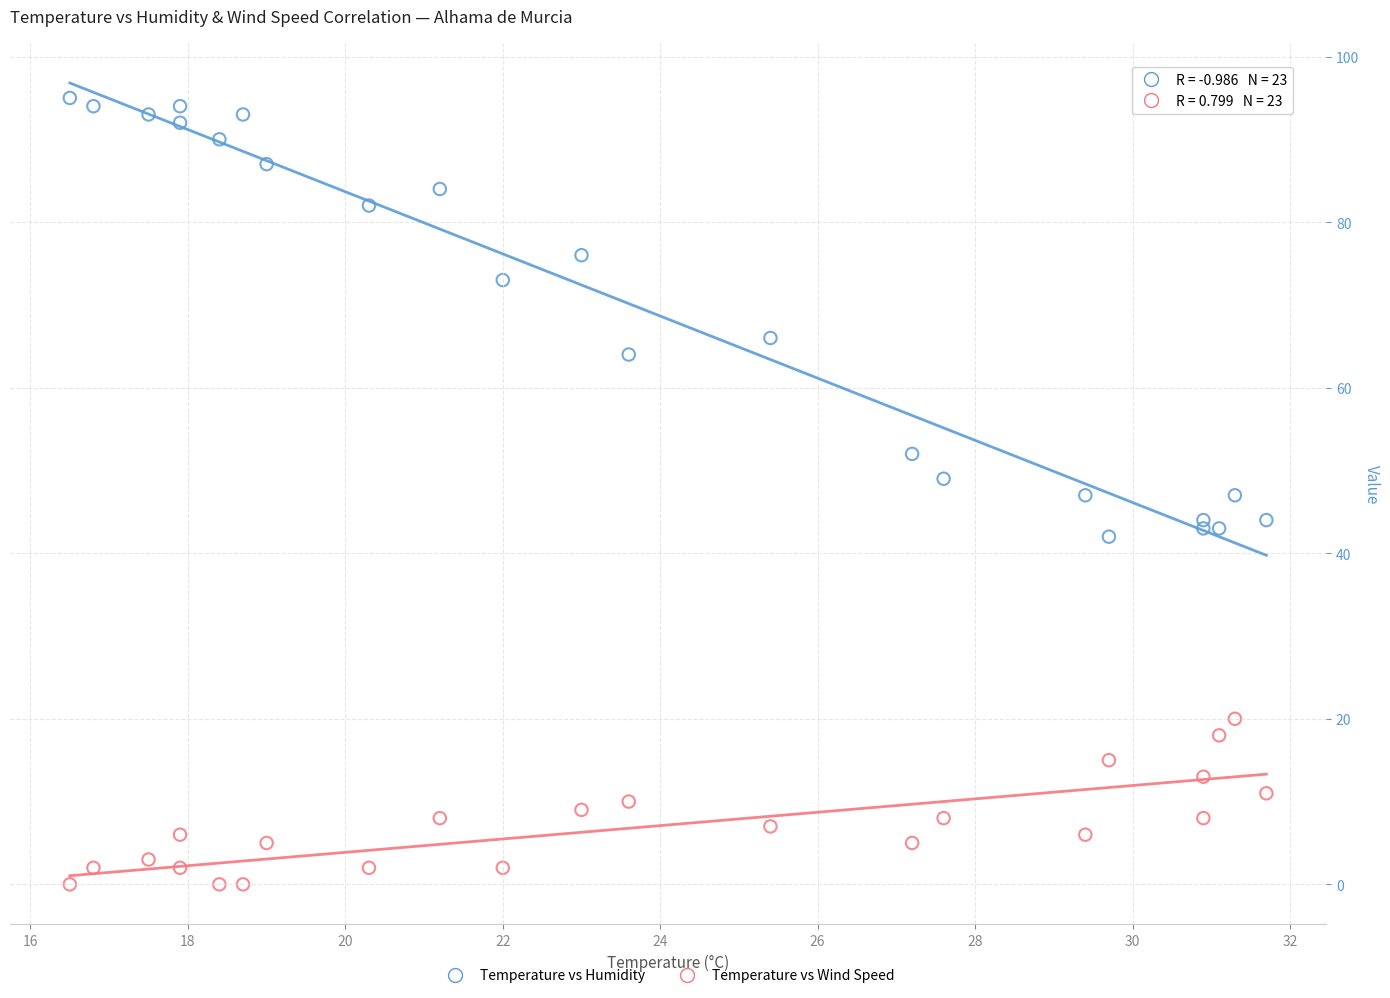

What are all the series names shown in the legend?

Temperature vs Humidity, Temperature vs Wind Speed